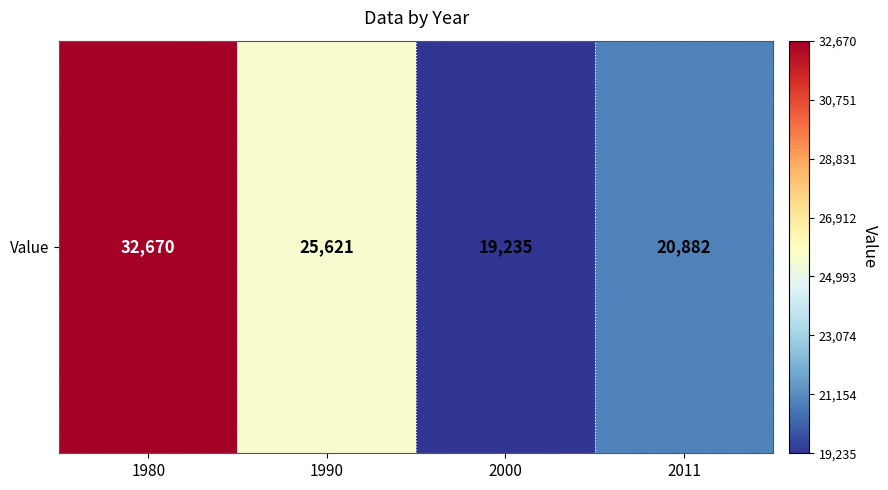

What is the sum of the values at 2000 and 1980?

51905